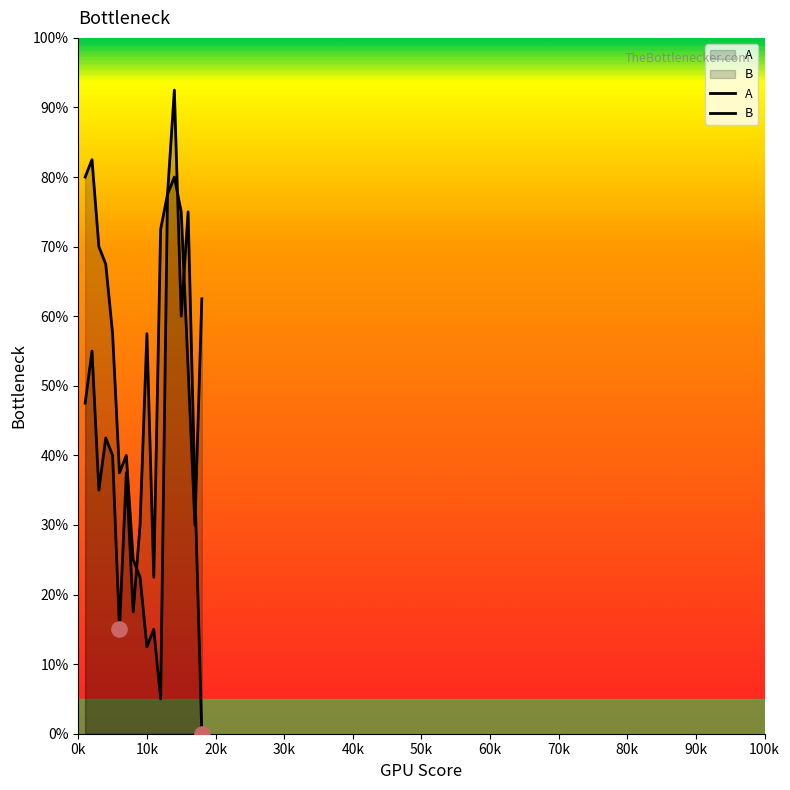

At how many categories does at least one series exceed 17?

18